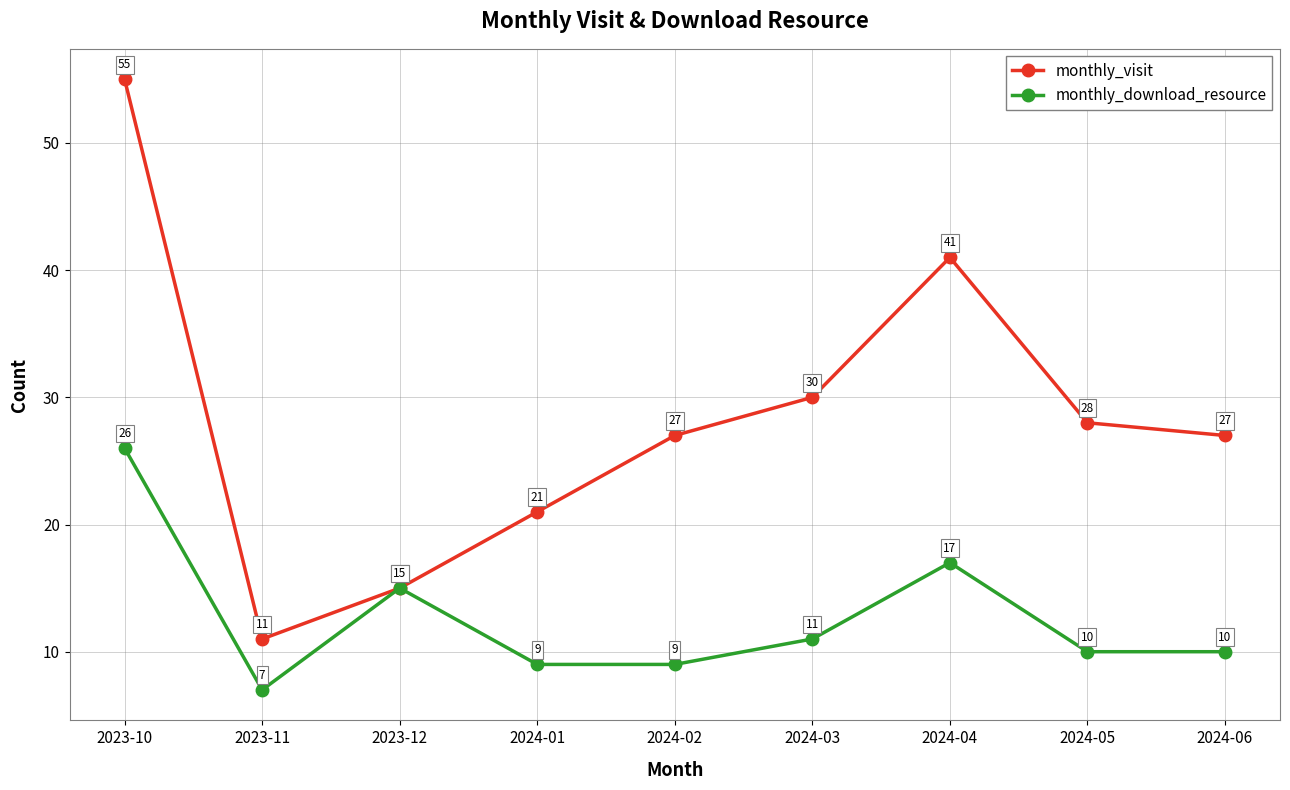

At how many categories does at least one series exceed 38?

2